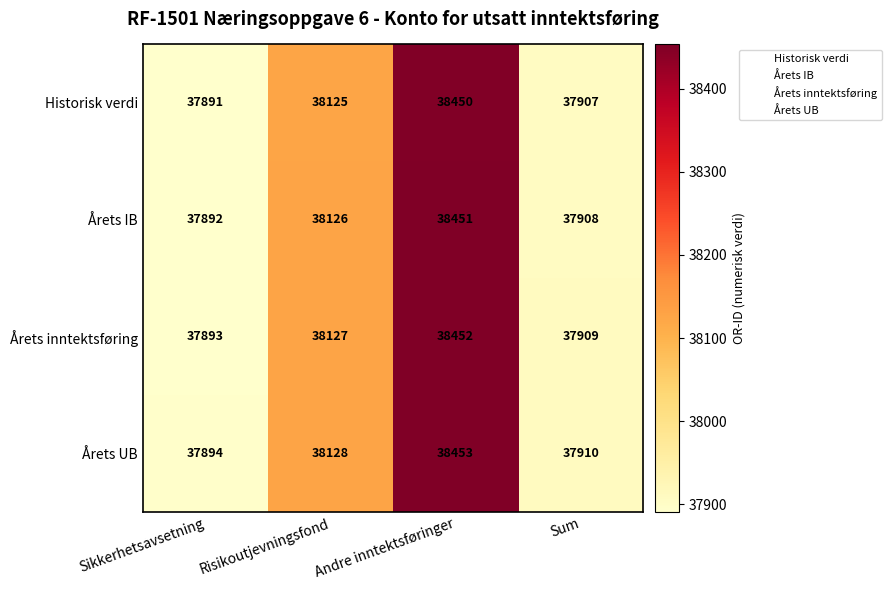

Which category has the lowest value across all series?

Sikkerhetsavsetning